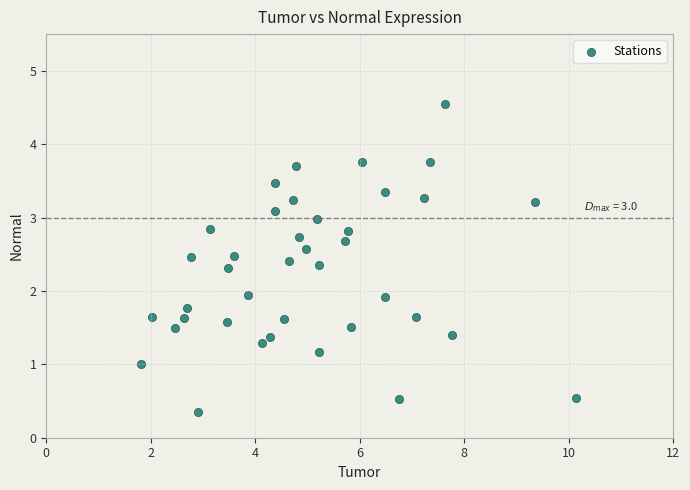

What is the range of Y values (max minus min)?

4.2